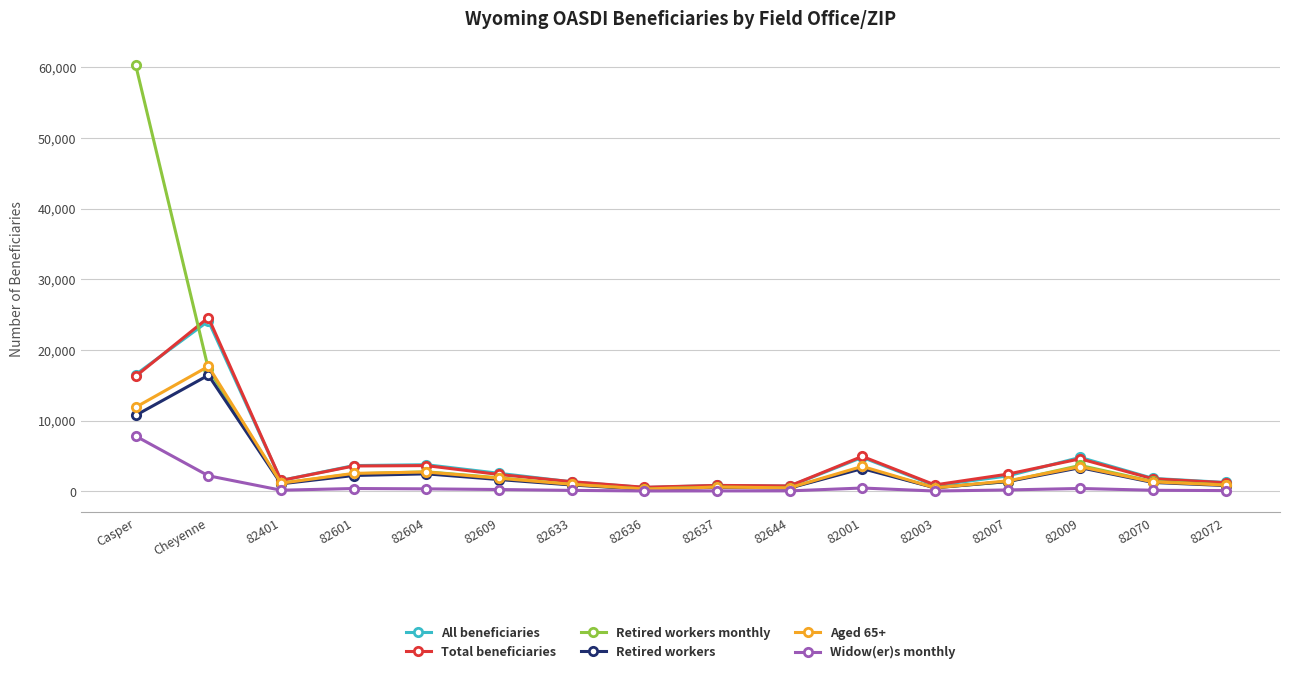

What is the maximum value shown in the chart?

60290